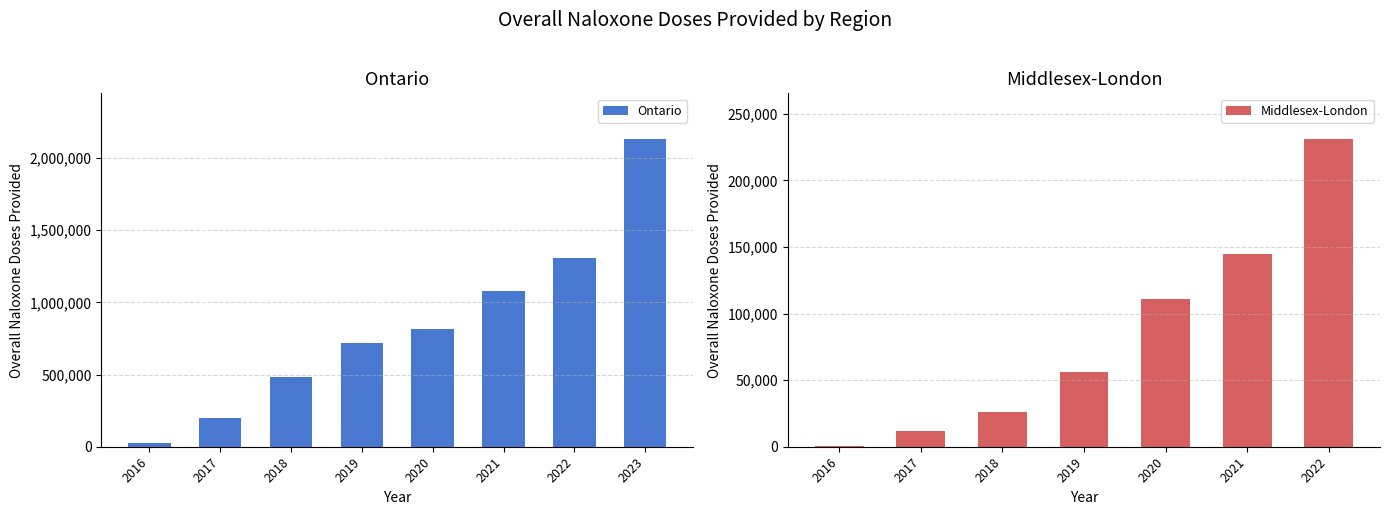

Where does the data first go above 812922?

2021